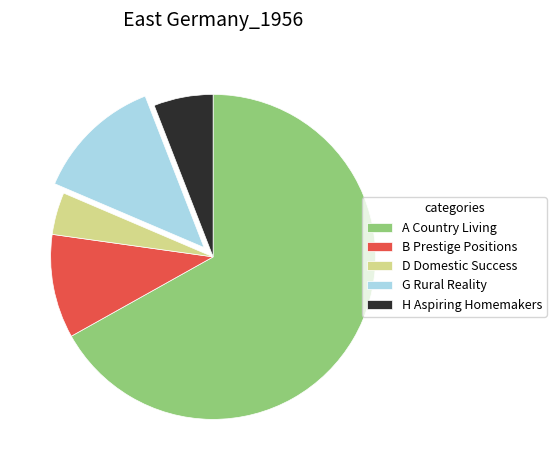

Is it true that H Aspiring Homemakers is 6% of the pie?

True